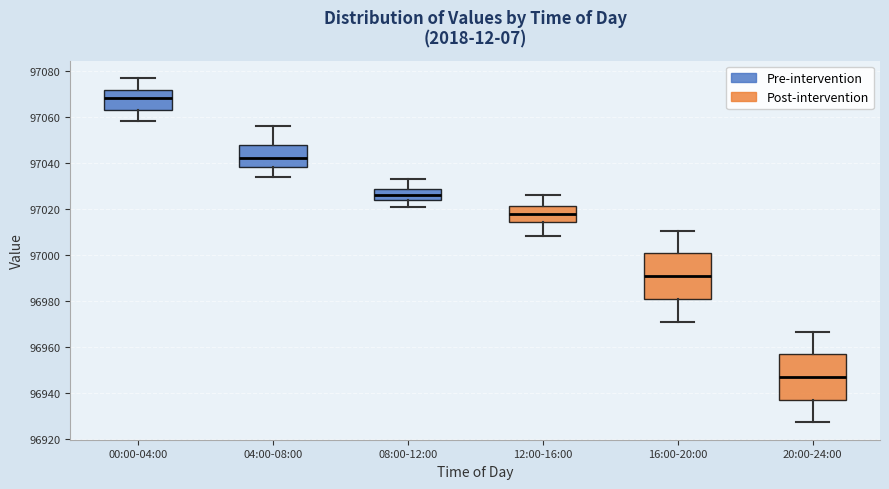

Reading left to right, read every box against the y-axis: the position of its median line, the range the box covers, and the ends of its whiskers. The values are not printed on the chart, so give them approximately, as read against the axis.

00:00-04:00: median 97068, box 97064 to 97072, whiskers 97058 to 97078
04:00-08:00: median 97042, box 97038 to 97048, whiskers 97034 to 97056
08:00-12:00: median 97026, box 97024 to 97028, whiskers 97020 to 97032
12:00-16:00: median 97018, box 97014 to 97022, whiskers 97008 to 97026
16:00-20:00: median 96990, box 96980 to 97000, whiskers 96972 to 97010
20:00-24:00: median 96946, box 96936 to 96956, whiskers 96928 to 96966